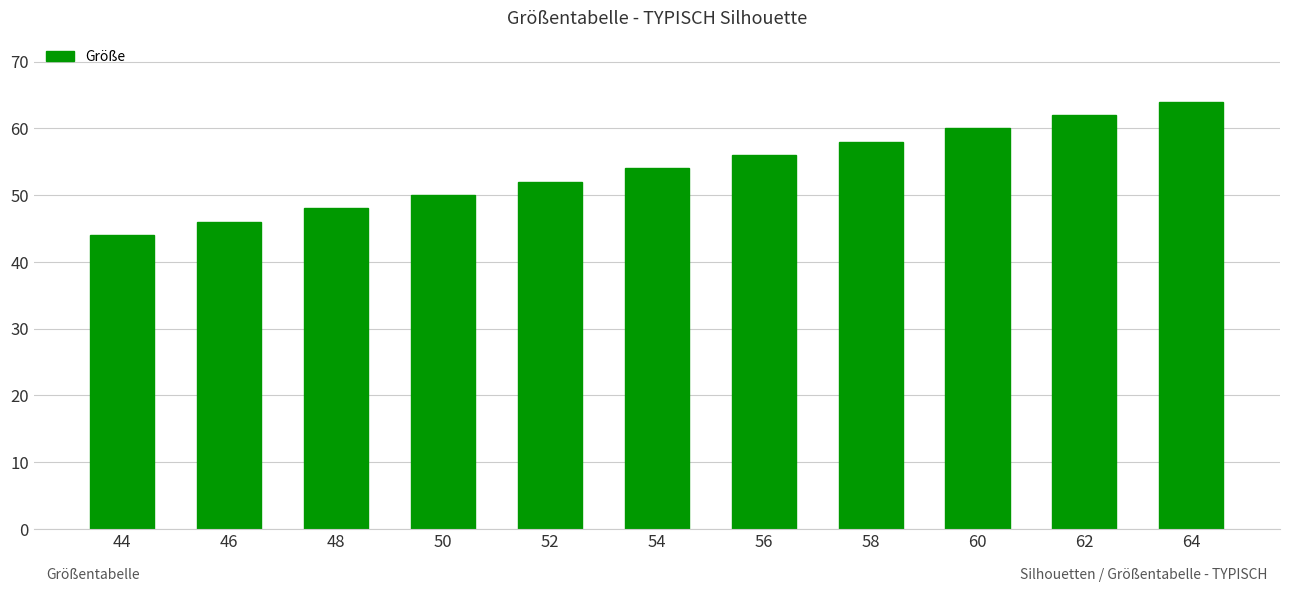

The value at 54 is 54. True or false?

True